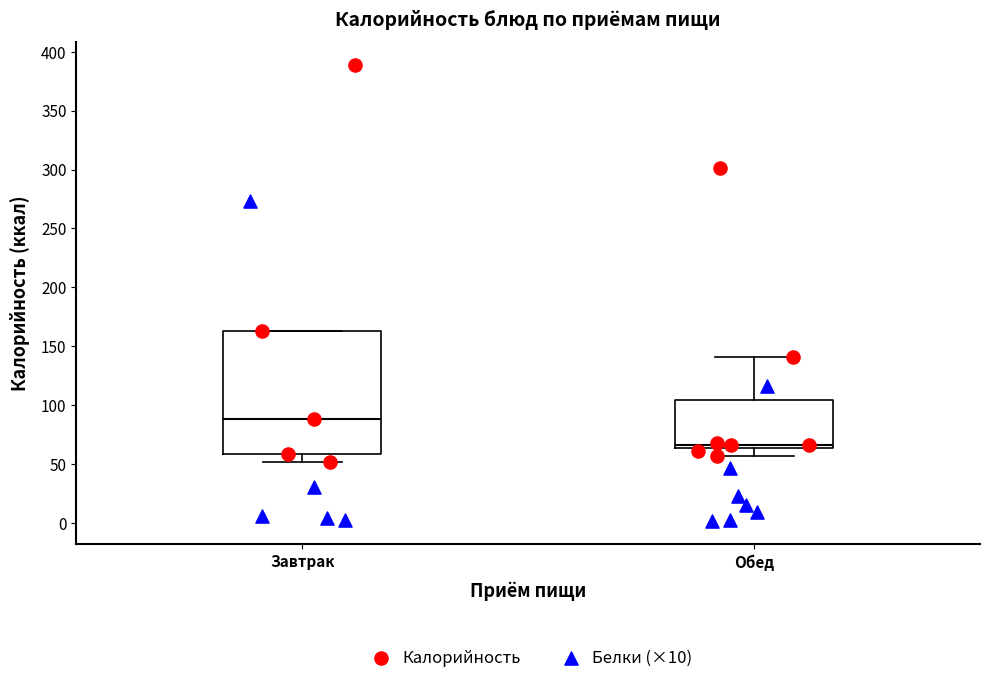

Comparing the boxes themselves (not the whiskers), which one is the tallest?

Завтрак